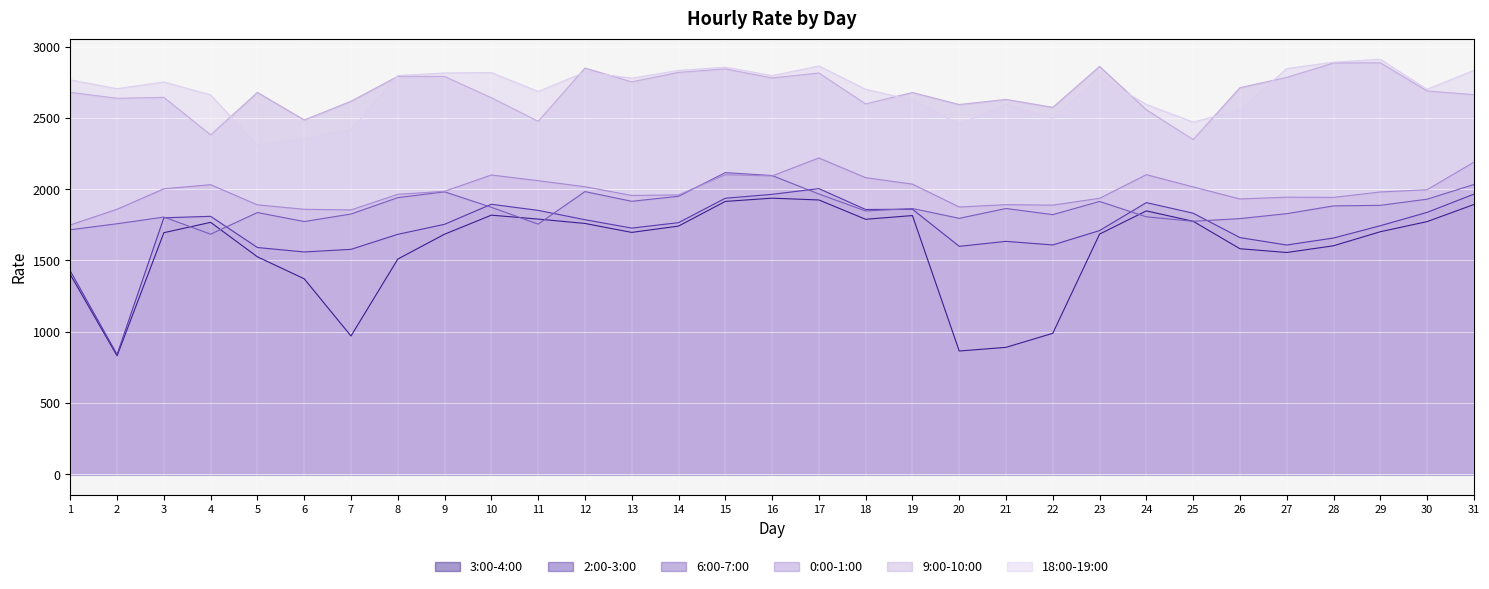

At which label is 9:00-10:00 closest to 2617?

7